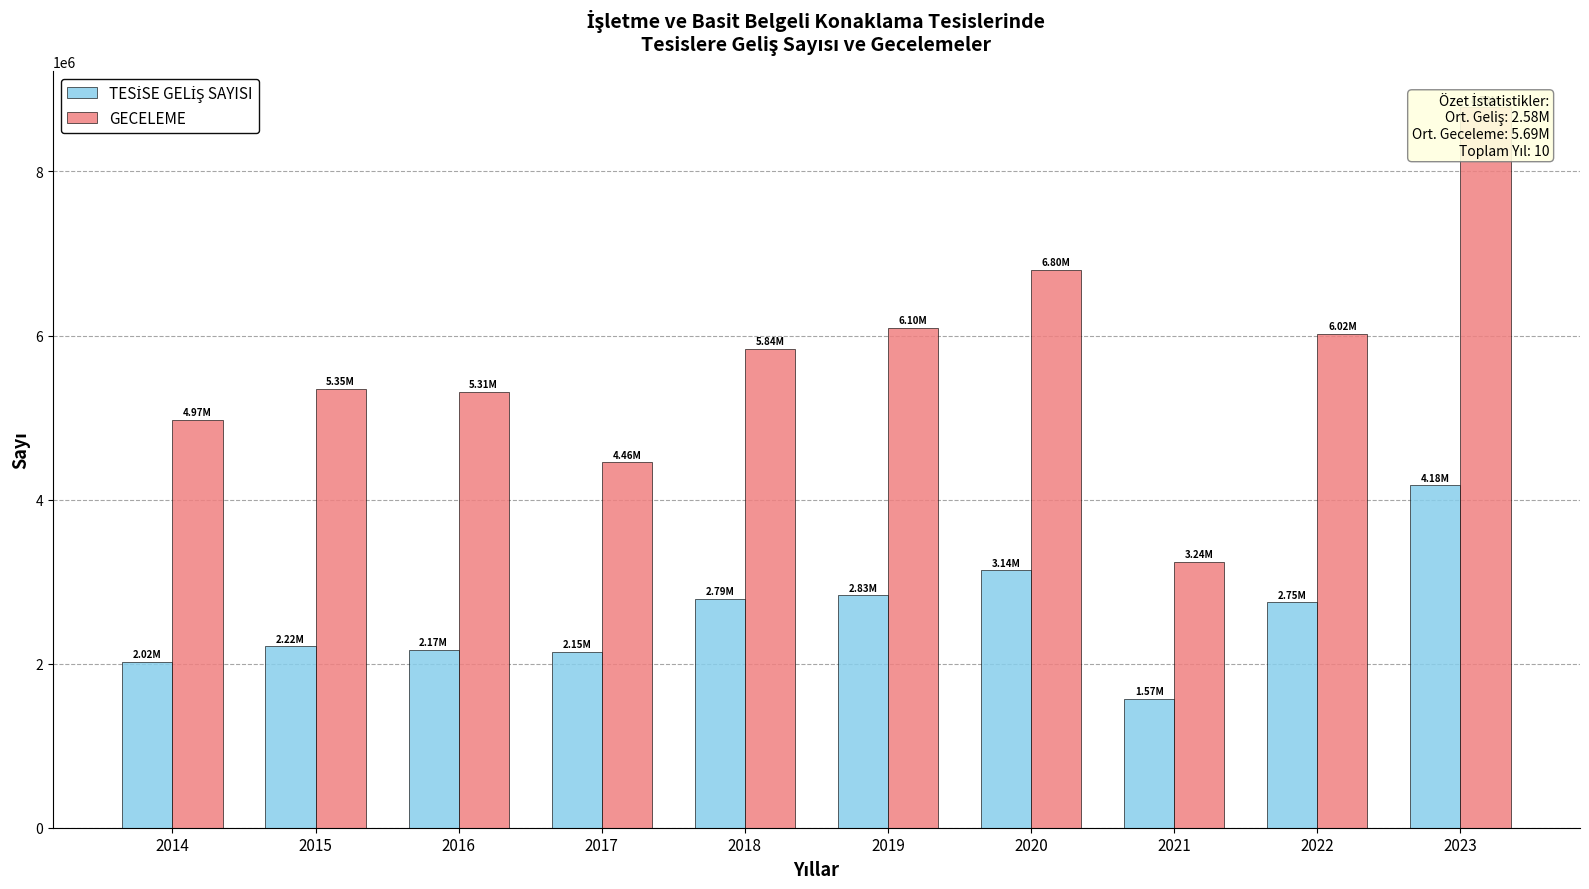

What is the sum of the TESİSE GELİŞ SAYISI values at 2021 and 2022?

4323606